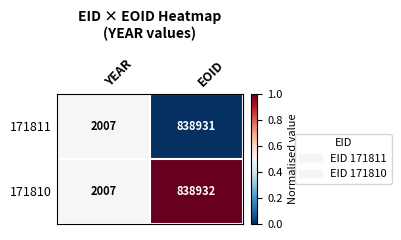

Which series has the largest total across all categories?

171810